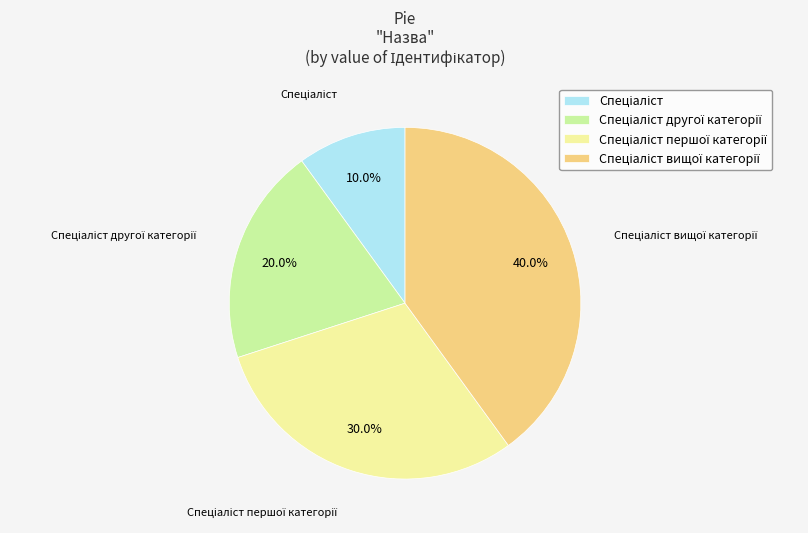

Is there any slice that represents more than half of the pie?

No